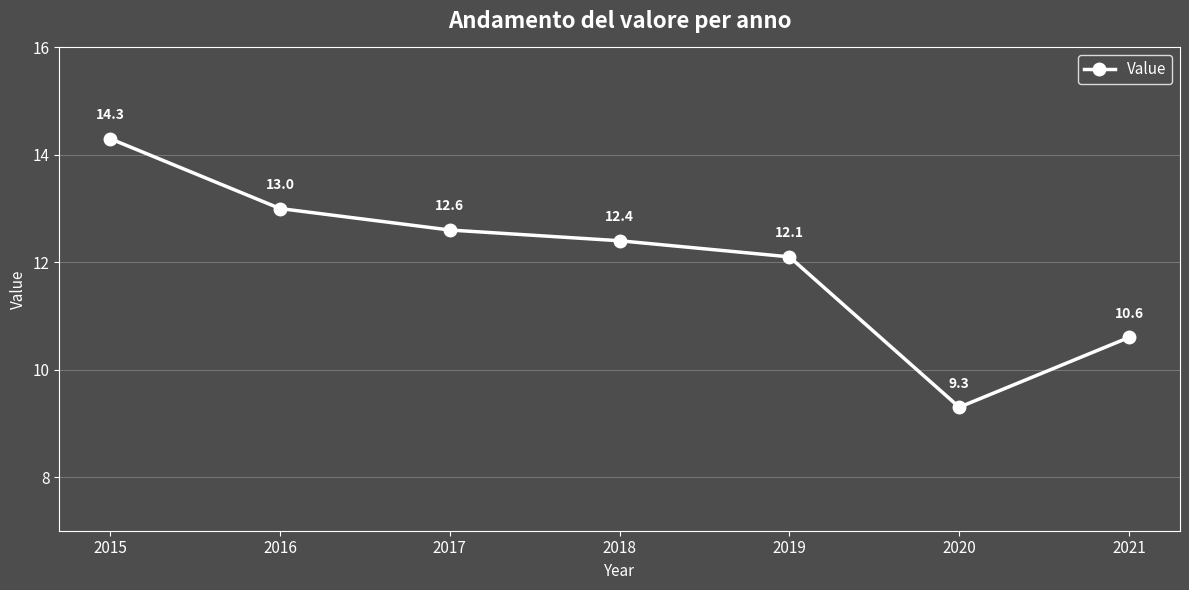

What is the difference between the values at 2018 and 2019?

0.3